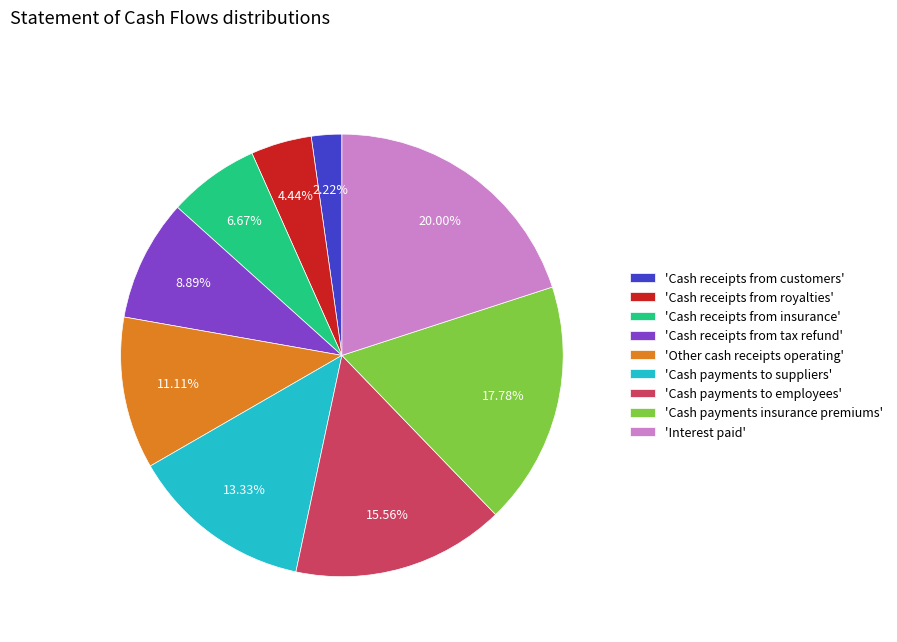

Is the sum of 'Cash receipts from tax refund' and 'Cash payments to employees' greater than half?

No